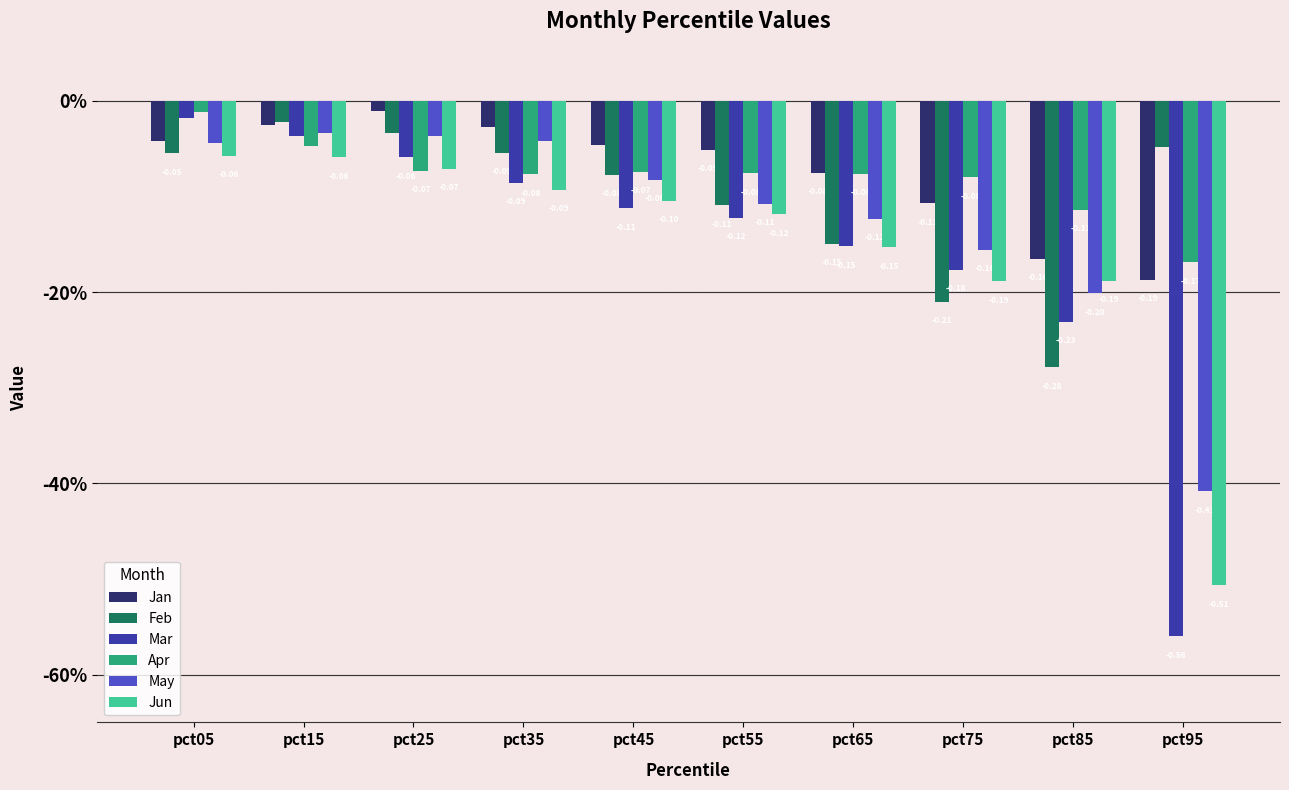

Does the chart contain any negative values?

Yes